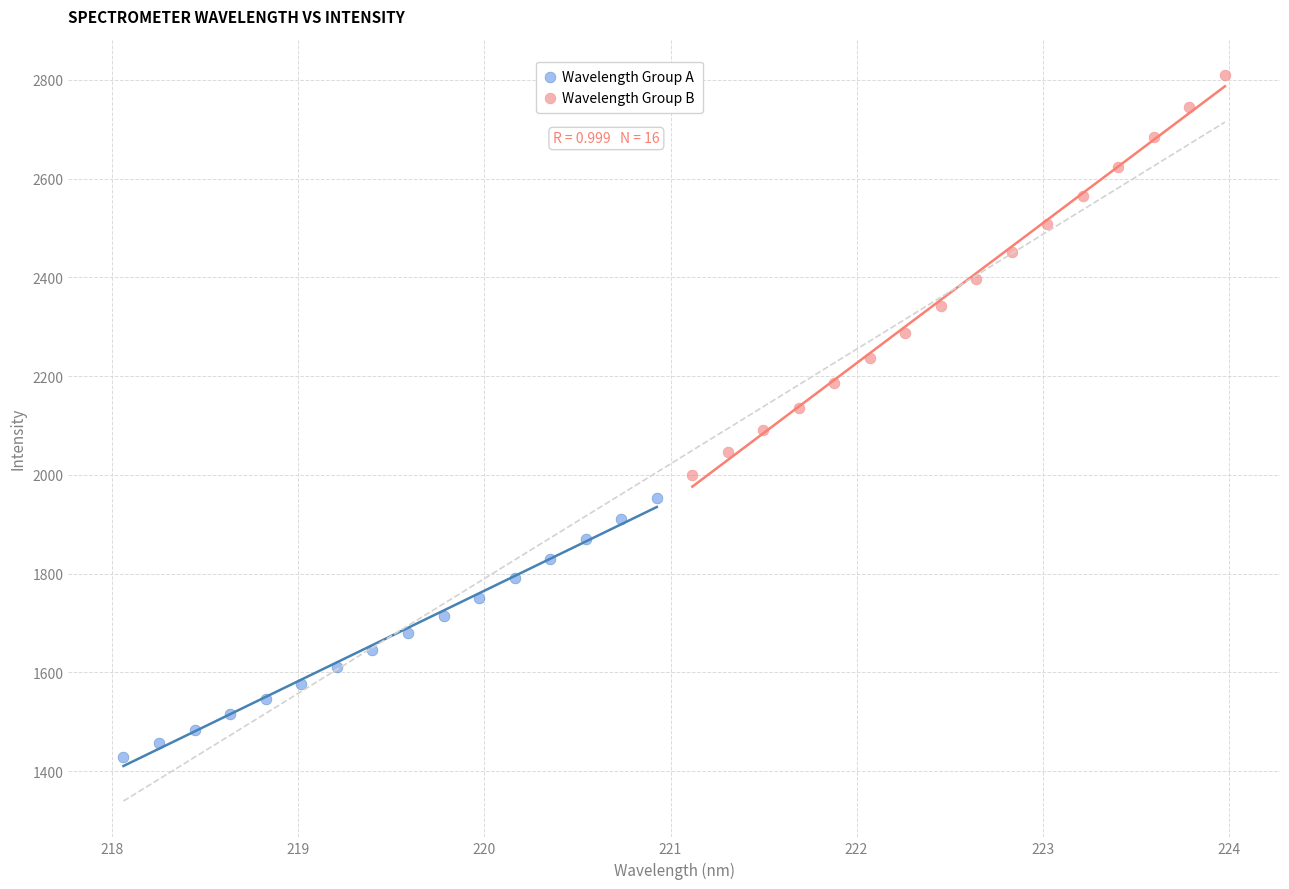

Which series contains the highest Y value?

Wavelength Group B